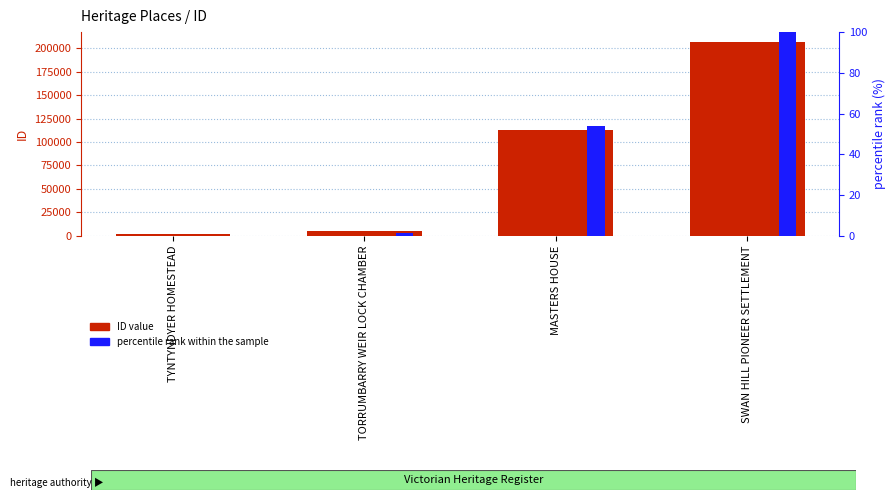

At which category does the chart reach its minimum across all series?

TYNTYNDYER HOMESTEAD